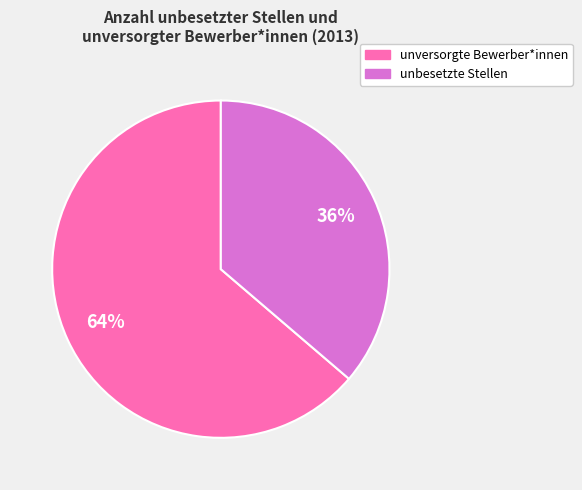

How many segments does this pie chart have?

2